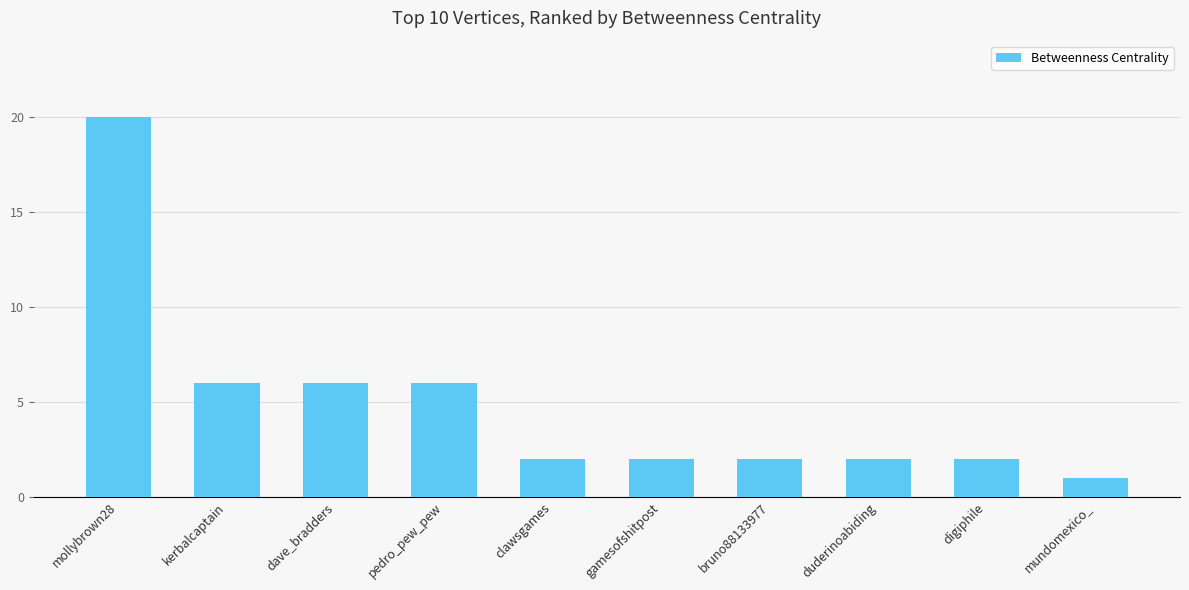

What is the difference between the maximum and minimum values?

19